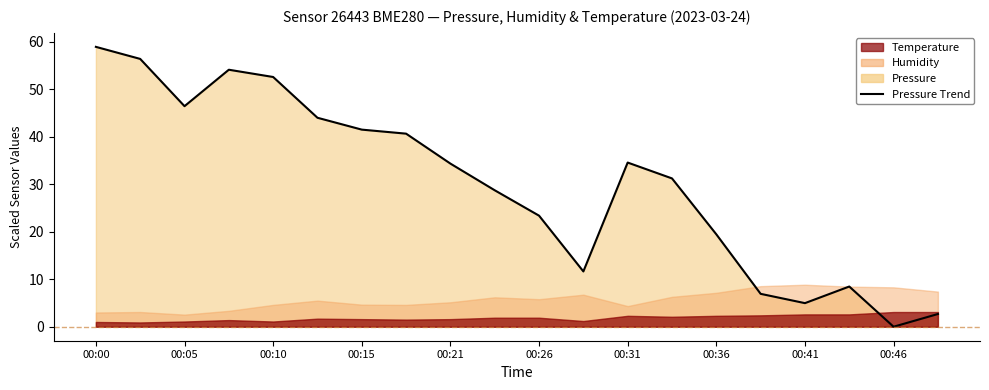

How many values exceed 34?

10